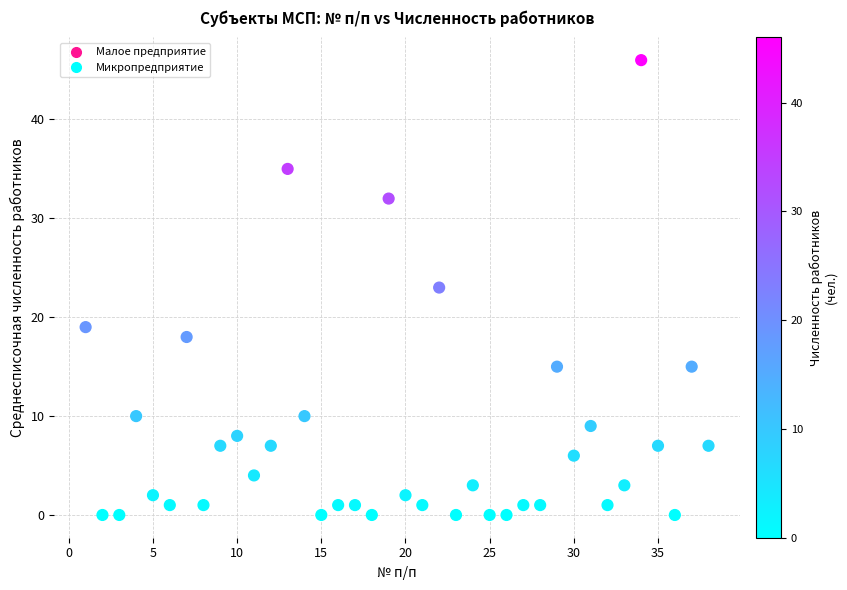

What is the range of Y values (max minus min)?

46